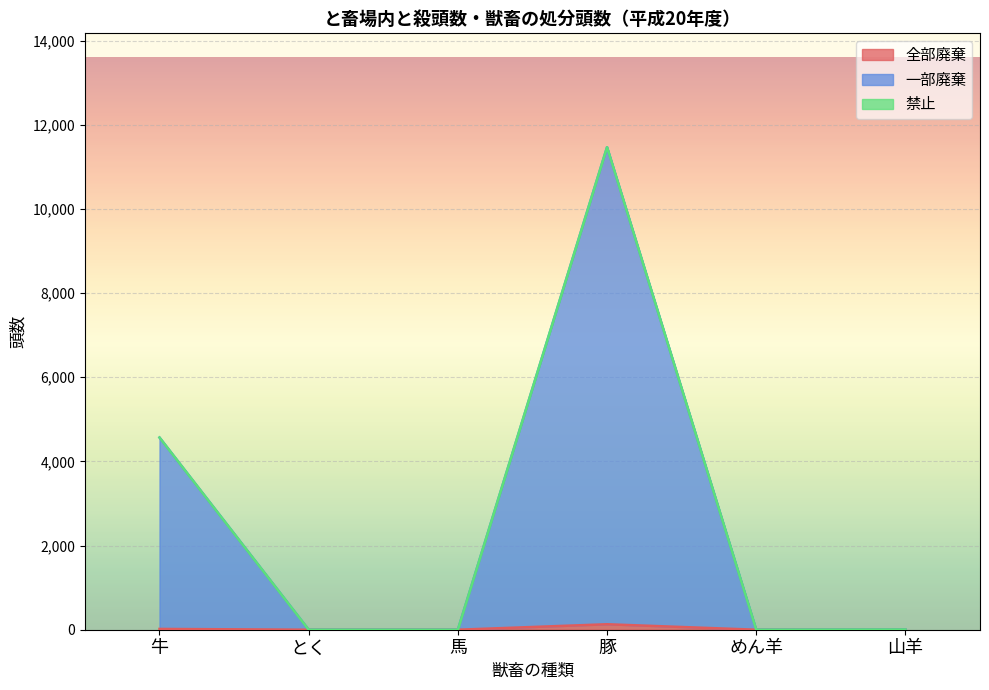

Which has a higher value, めん羊 or 馬?

めん羊